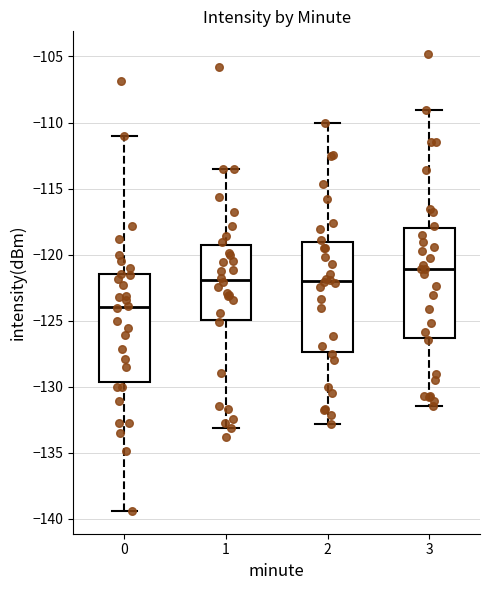

Reading left to right, transcribe this box plot: for each box, give where its median line is, the range the box spans, and where its two whiskers end, as read against the y-axis. The values are not printed on the chart, so give them approximately, as read against the axis.

0: median -124.0, box -129.5 to -121.5, whiskers -139.5 to -111.0
1: median -122.0, box -125.0 to -119.0, whiskers -133.0 to -113.5
2: median -122.0, box -127.5 to -119.0, whiskers -133.0 to -110.0
3: median -121.0, box -126.5 to -118.0, whiskers -131.5 to -109.0